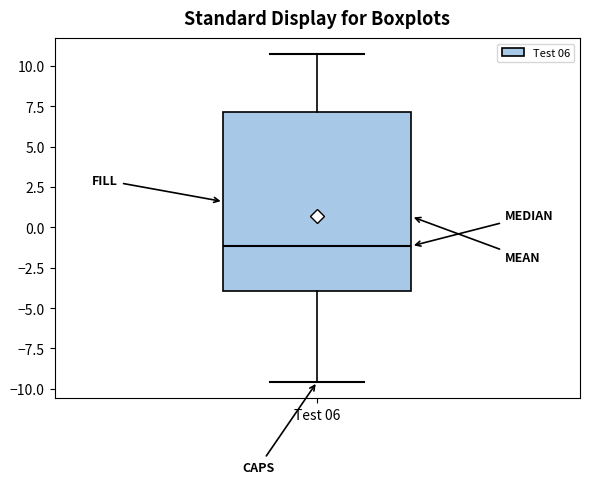

Read this box plot against the y-axis: the position of the median line, the range covered by the box, and the ends of both whiskers. The values are not printed on the chart, so give them approximately, as read against the axis.

median -1.0, box -4.0 to 7.0, whiskers -9.5 to 10.5